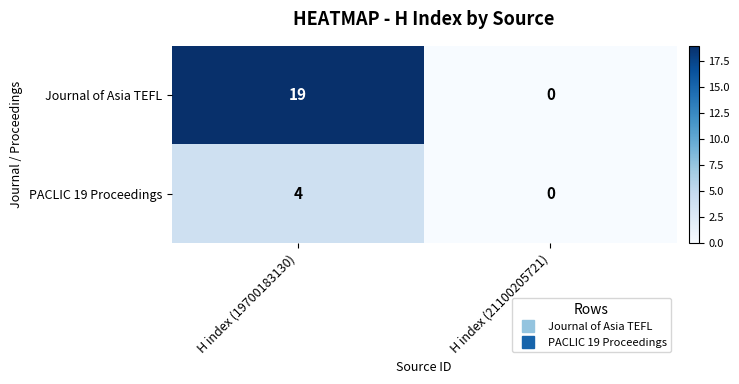

At which label is Journal of Asia TEFL closest to 9?

H index (21100205721)